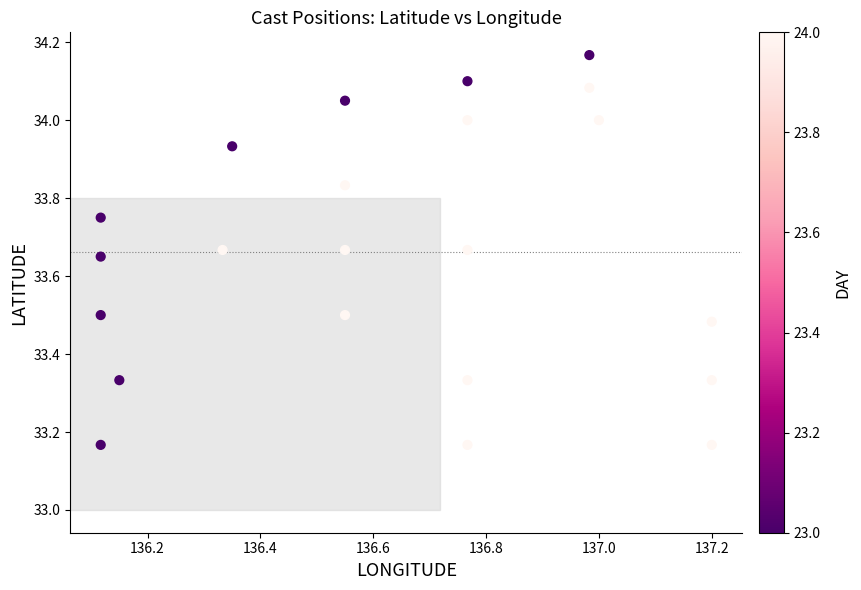

What is the range of X values (max minus min)?

1.1